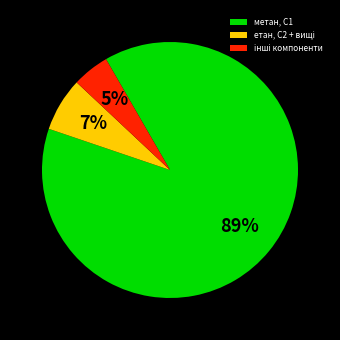

Is there any slice that represents more than half of the pie?

Yes